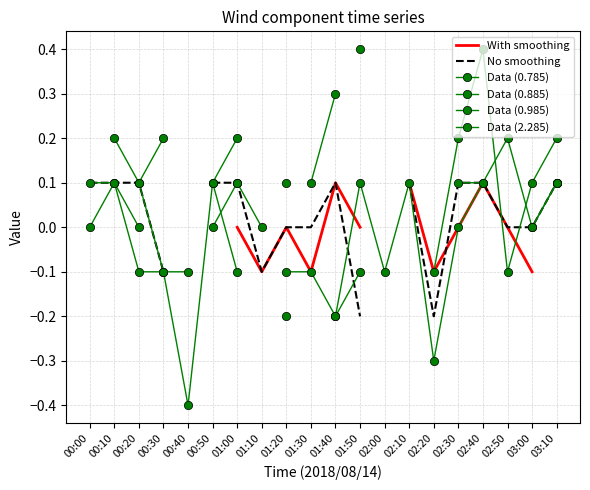

What is the label of the 11th point from the left?

01:40